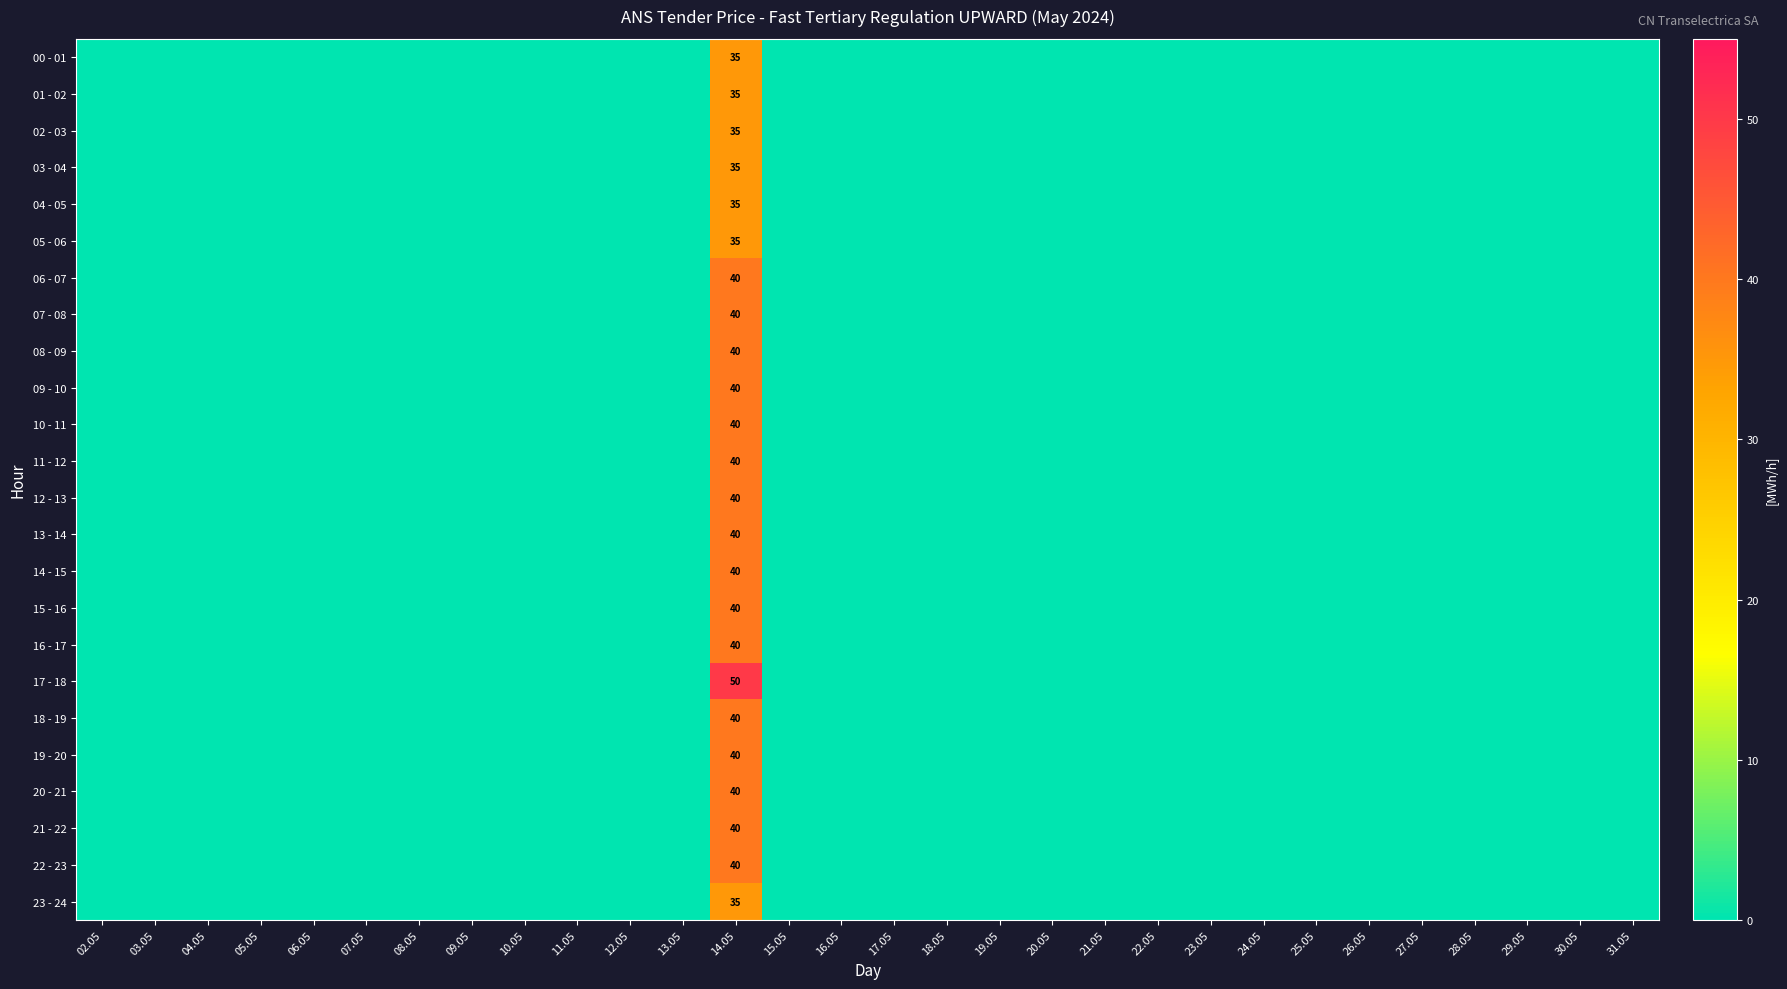

What is the average value of the 03 - 04 series?

1